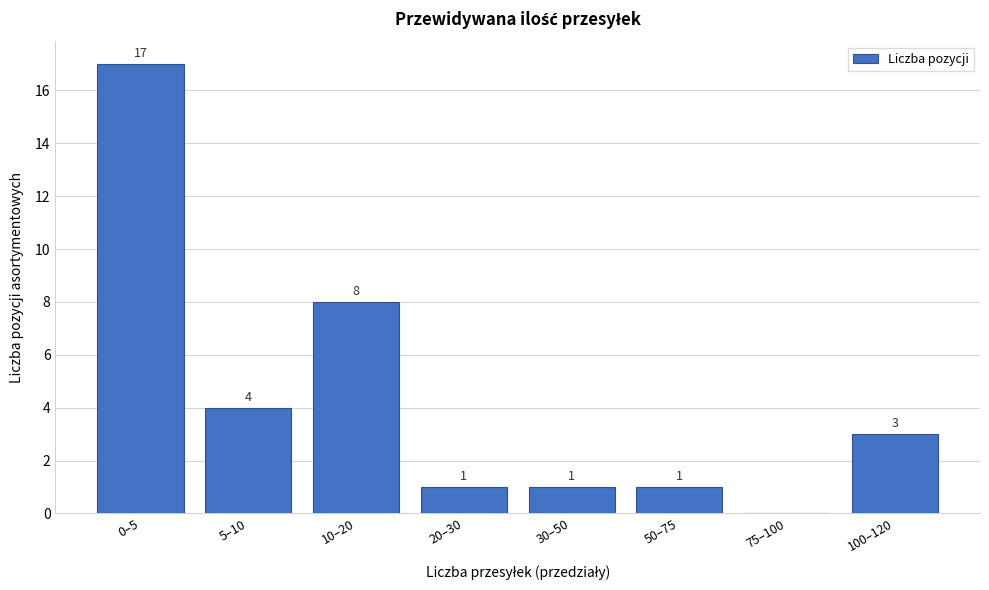

Reading right to left, what are all the values shown in this chart?

100–120=3	75–100=0	50–75=1	30–50=1	20–30=1	10–20=8	5–10=4	0–5=17